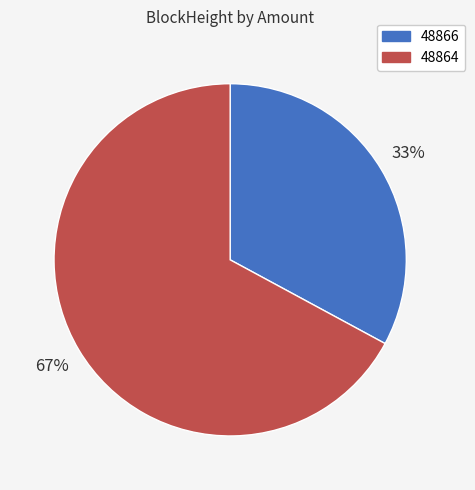

What is the majority slice?

48864